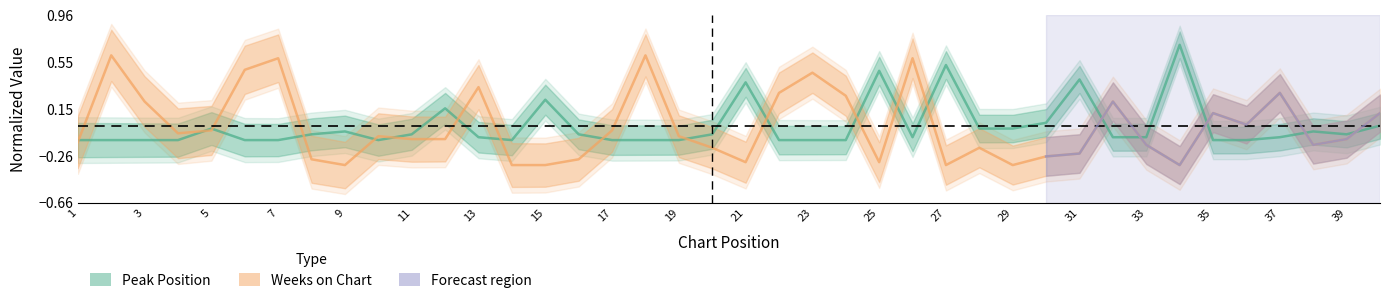

What is the total value across all series at 2?

0.5